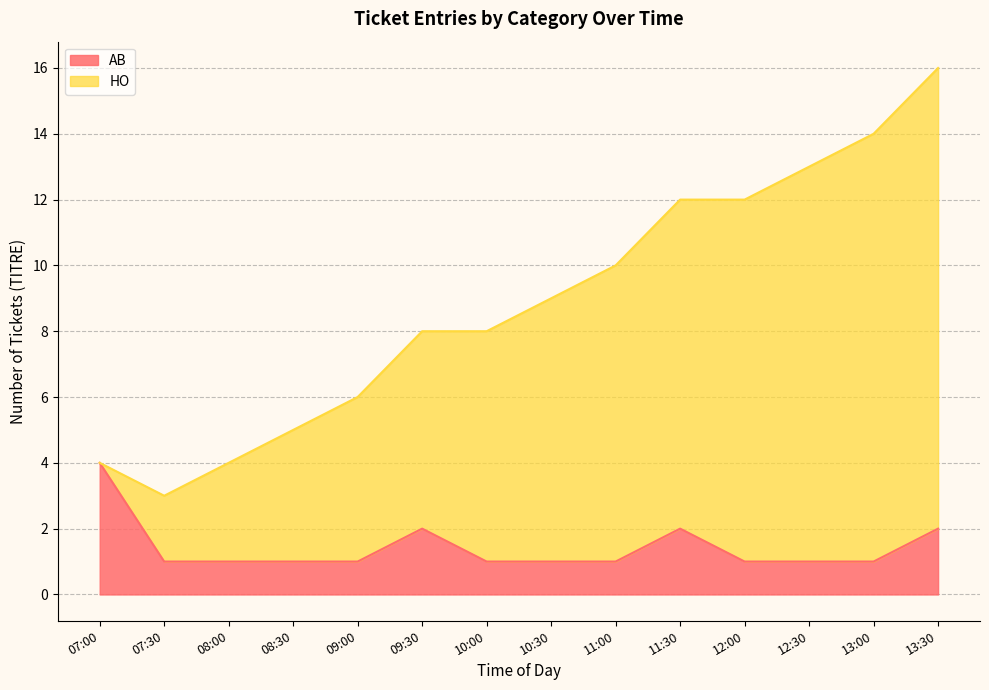

What is the difference between the maximum and minimum values in the AB series?

3